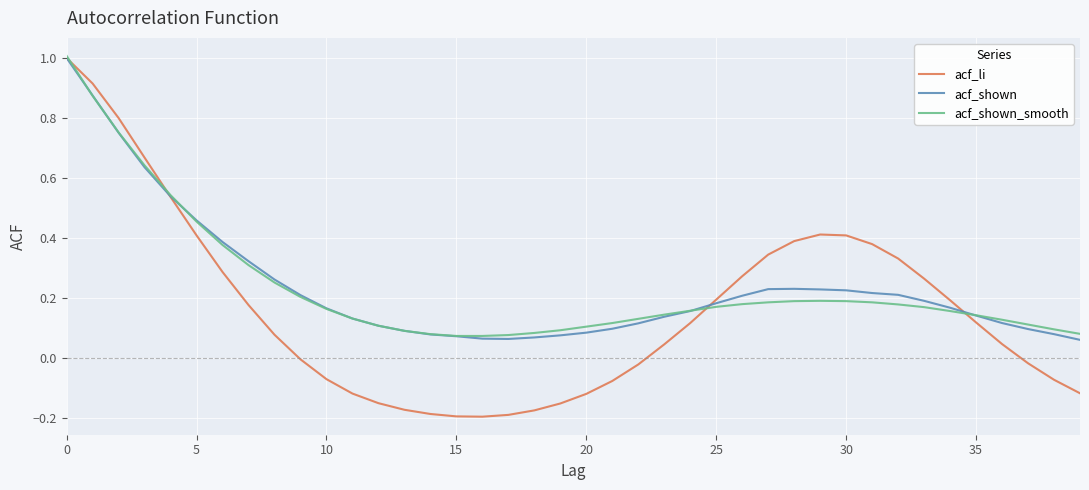

Which series has the largest range (max minus min)?

acf_li